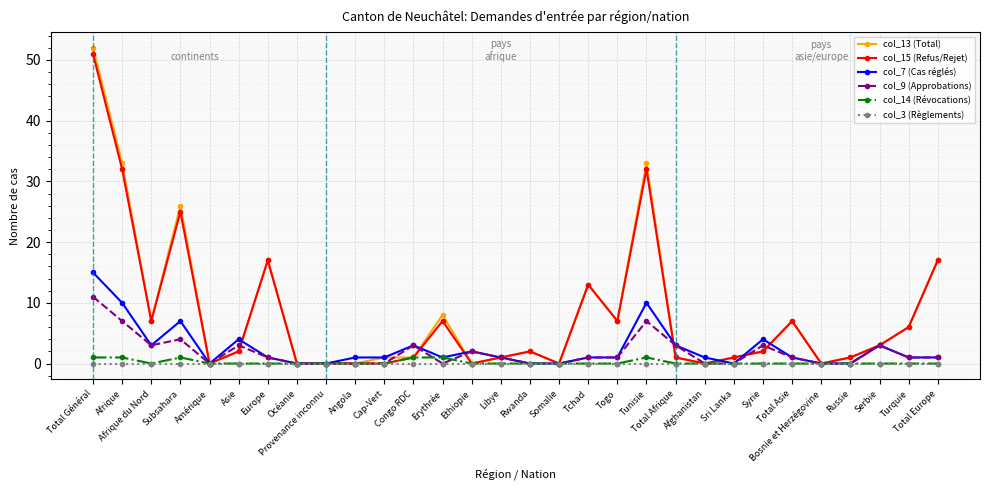

True or false: col_15 (Refus/Rejet) has more than 0 interior local peaks.

True